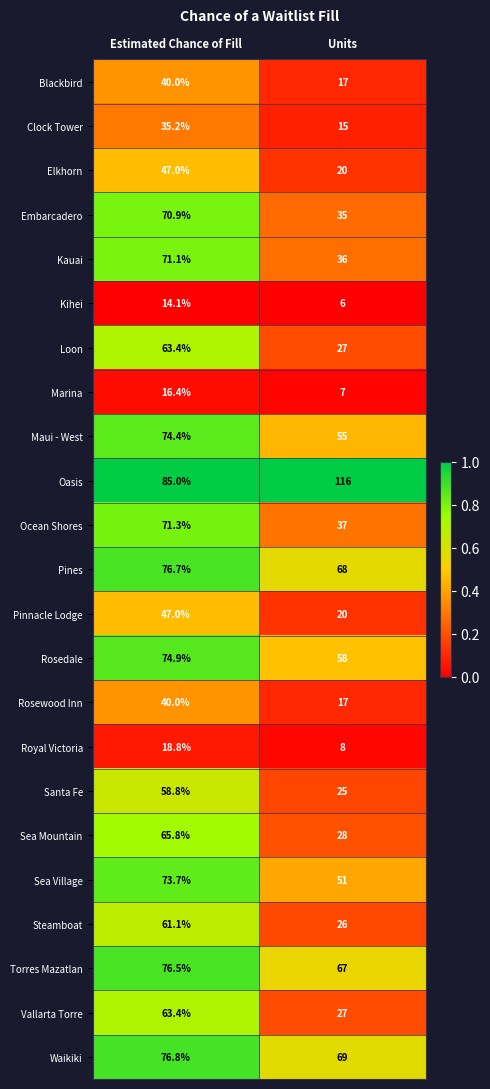

At which label is Pines closest to 72?

Units